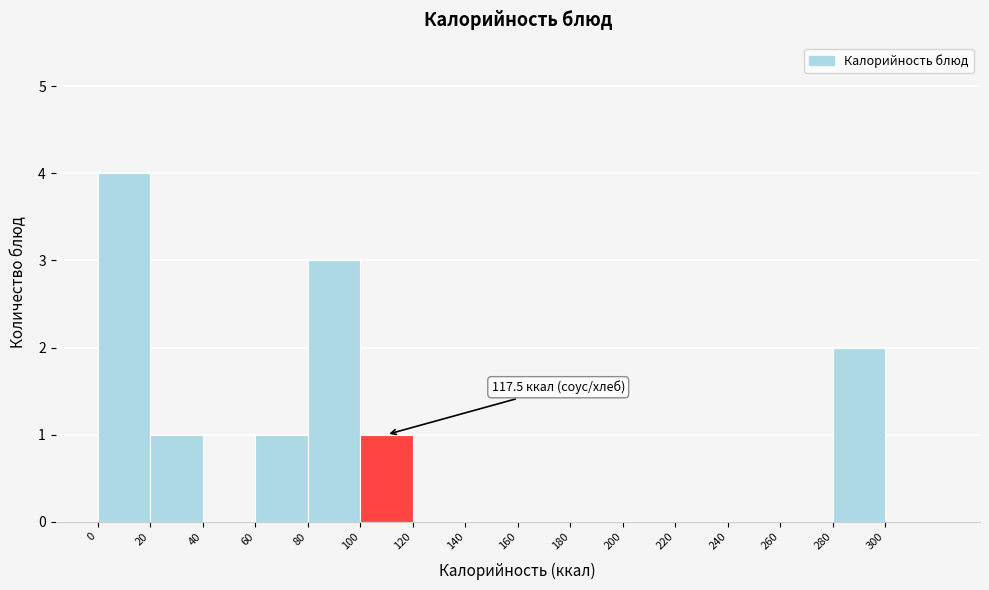

Over which range of the x-axis is the bar tallest?

0 to 20